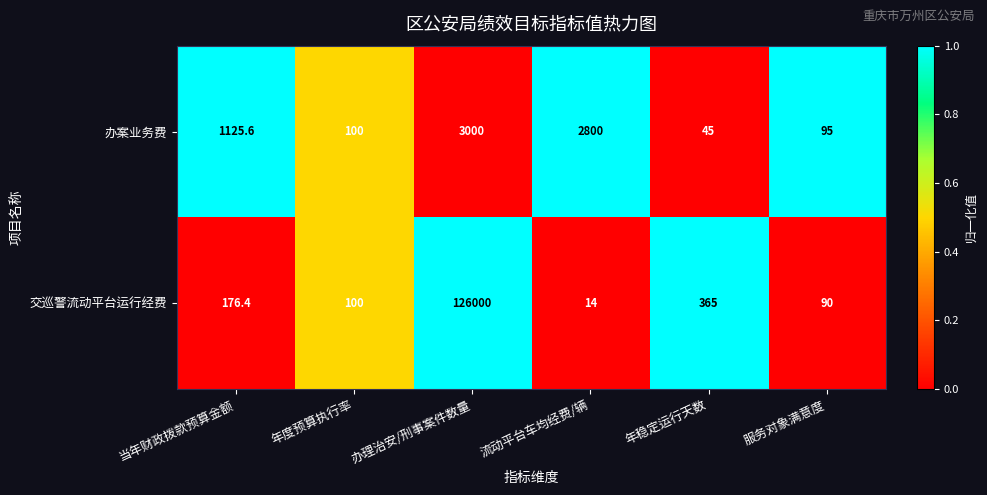

The value of 交巡警流动平台运行经费 at 当年财政拨款预算金额 is 36.3. True or false?

False